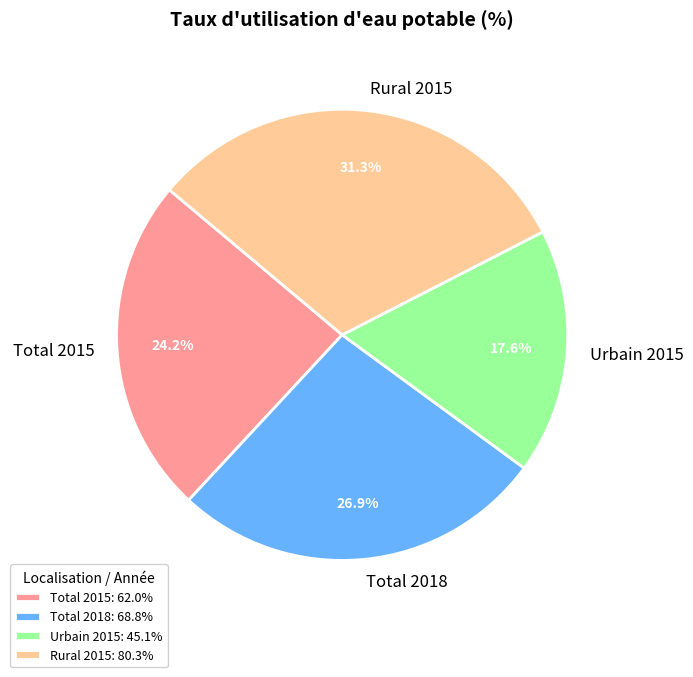

Rank the categories by value from lowest to highest.

Urbain 2015, Total 2015, Total 2018, Rural 2015